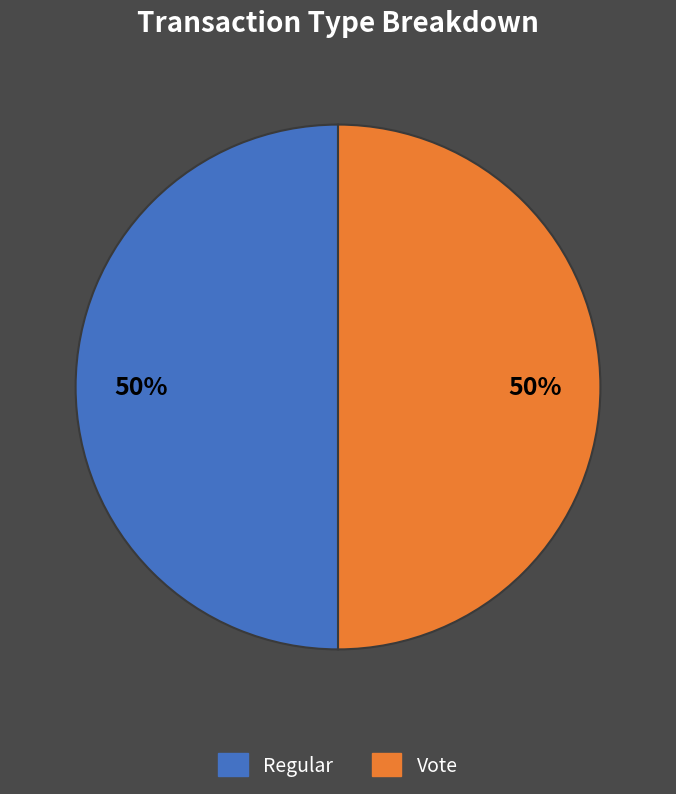

Is it true that Vote is 50% of the pie?

True